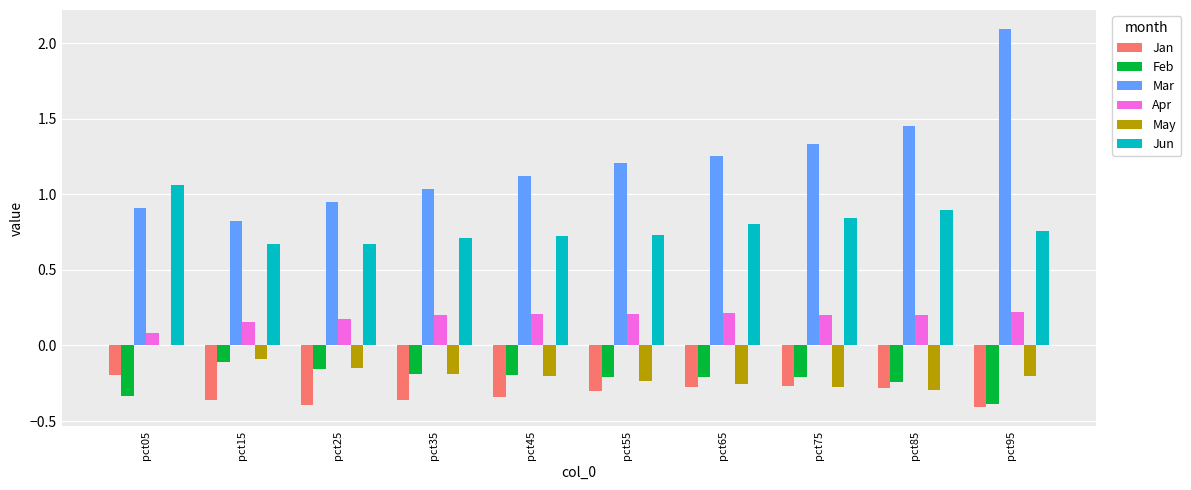

At which label is Apr closest to 0?

pct05